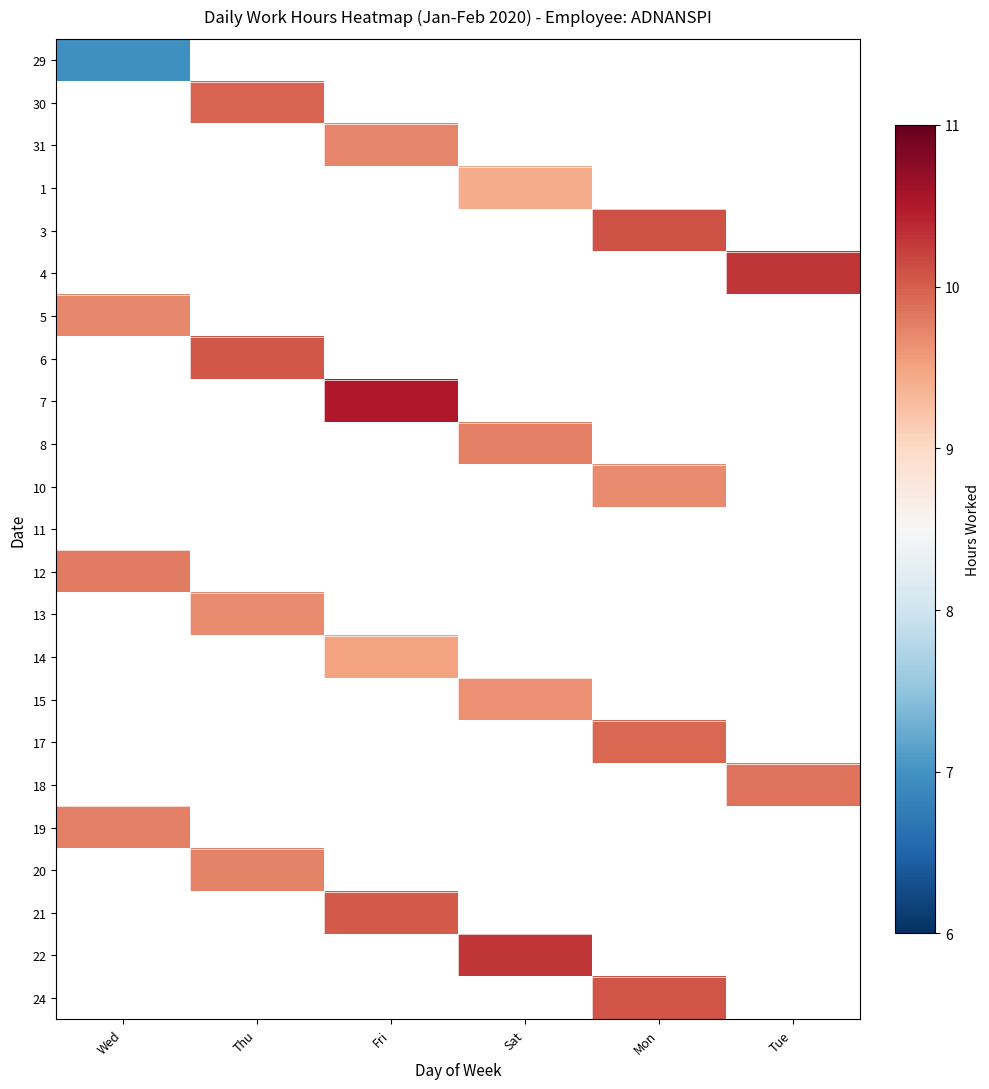

Rank the categories by 22 value from highest to lowest.

Wed, Thu, Fri, Sat, Mon, Tue